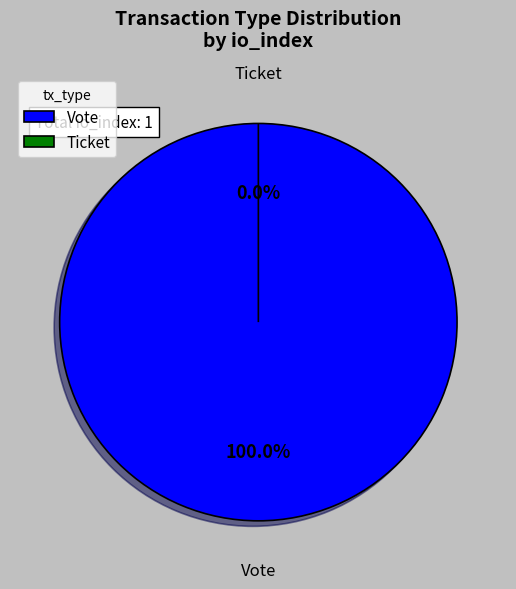

Rank the categories by value from lowest to highest.

Ticket, Vote